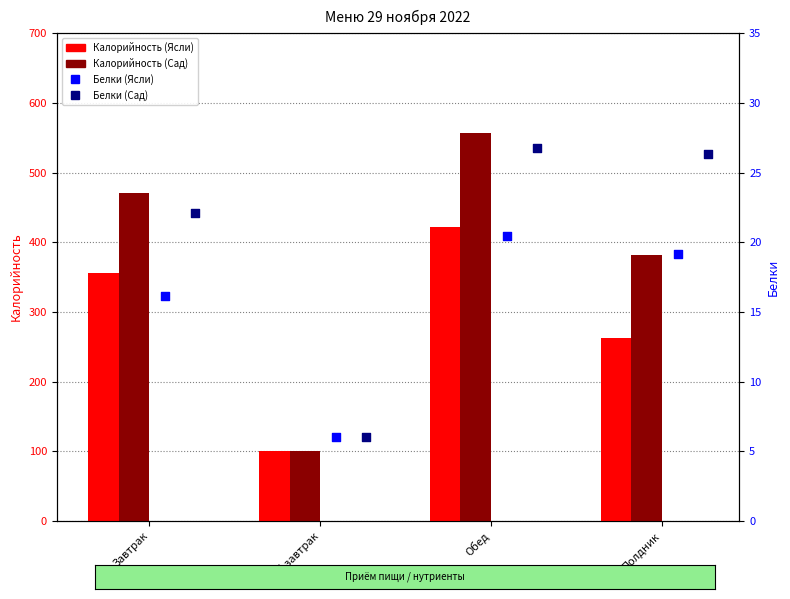

At which category is the sum across all series the highest?

Обед